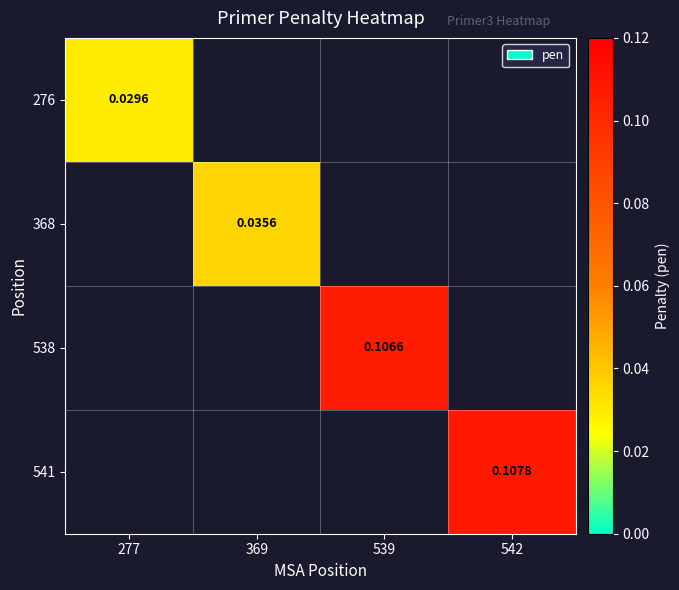

Is it true that 368 equals 0.0 at 369?

True